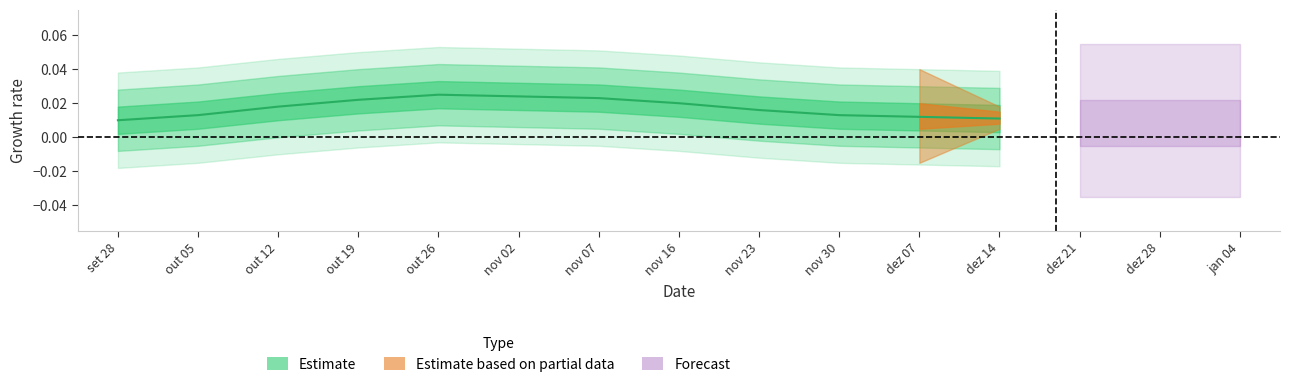

At which category does the chart reach its peak across all series?

out 26